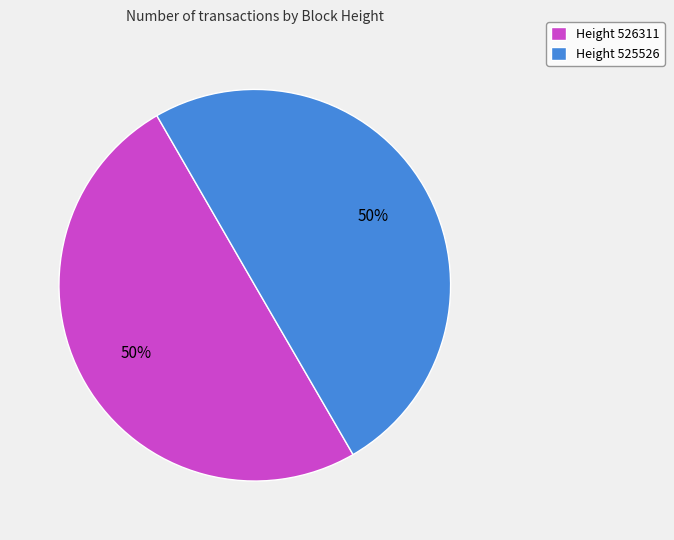

Do Height 525526 and Height 526311 together represent more than half of the pie?

Yes